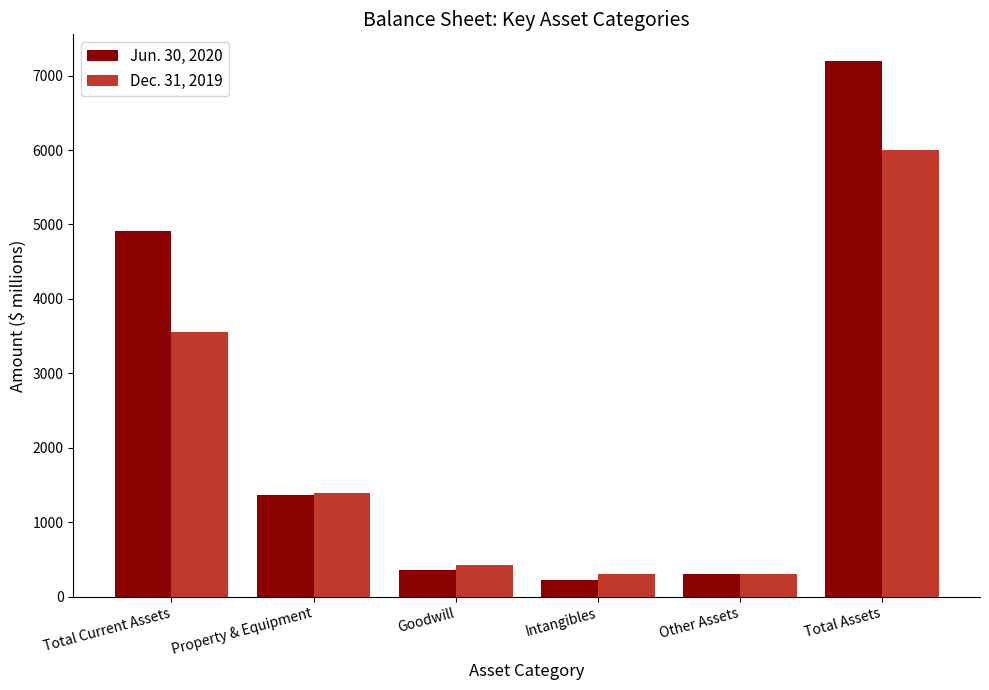

At which label is Dec. 31, 2019 closest to 3154?

Total Current Assets